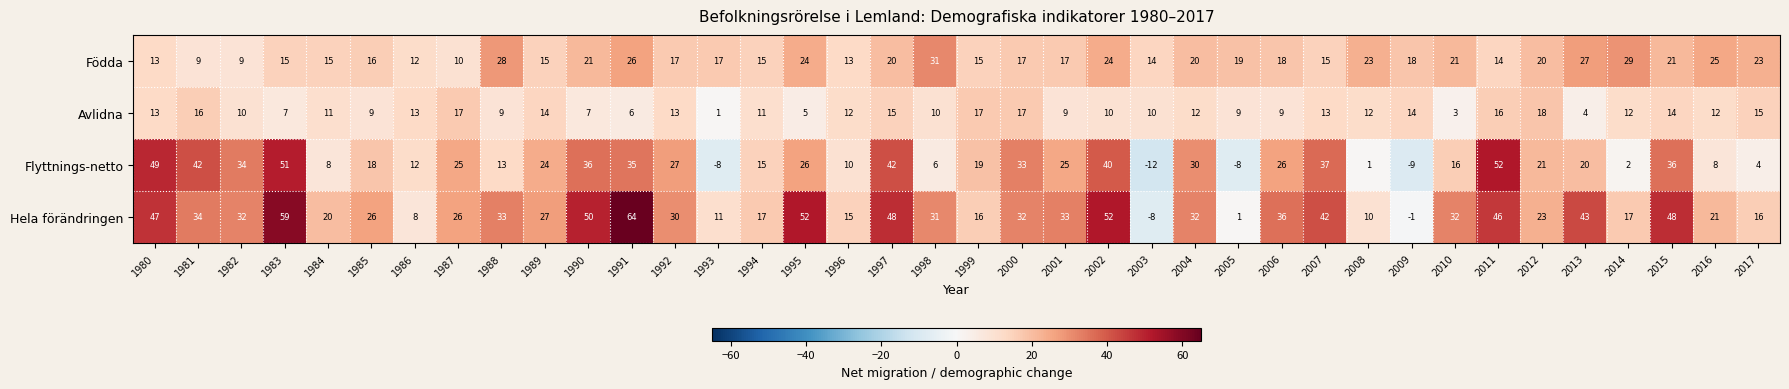

What is the lowest value of the Flyttnings-netto series?

-12